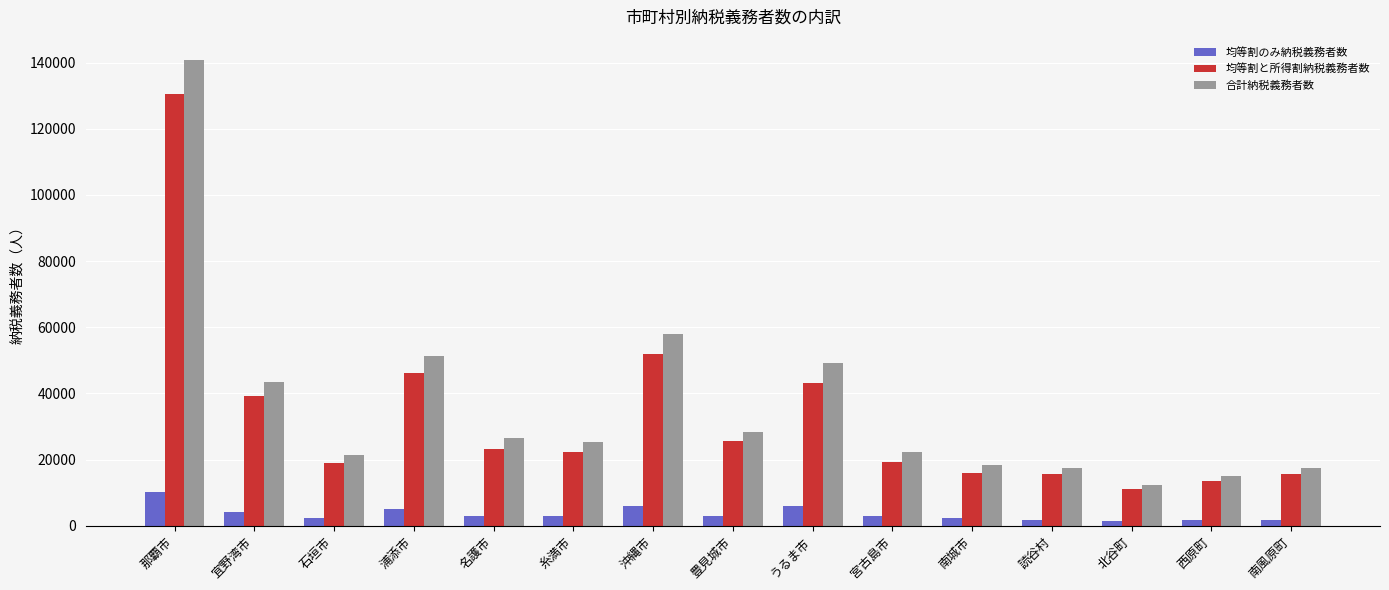

What is the approximate value of 合計納税義務者数 at 北谷町, to the nearest 50?

12400